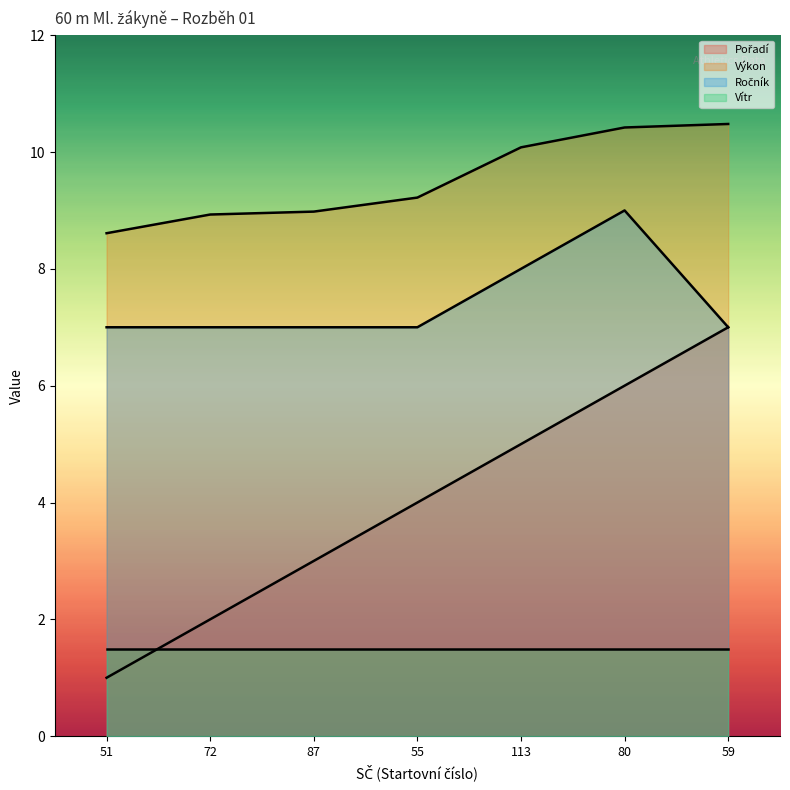

What is the sum of the Ročník values at 59 and 113?

15.0